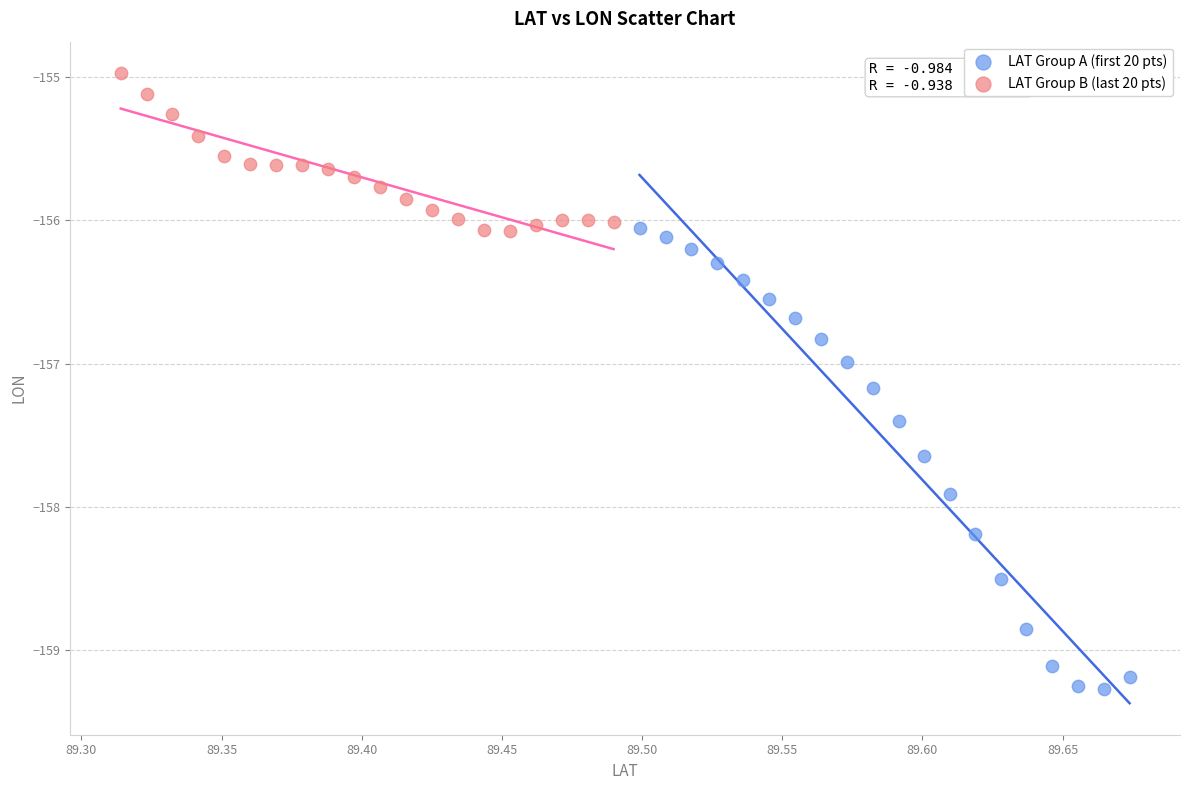

Which series has the widest spread of Y values?

LAT Group A (first 20 pts)